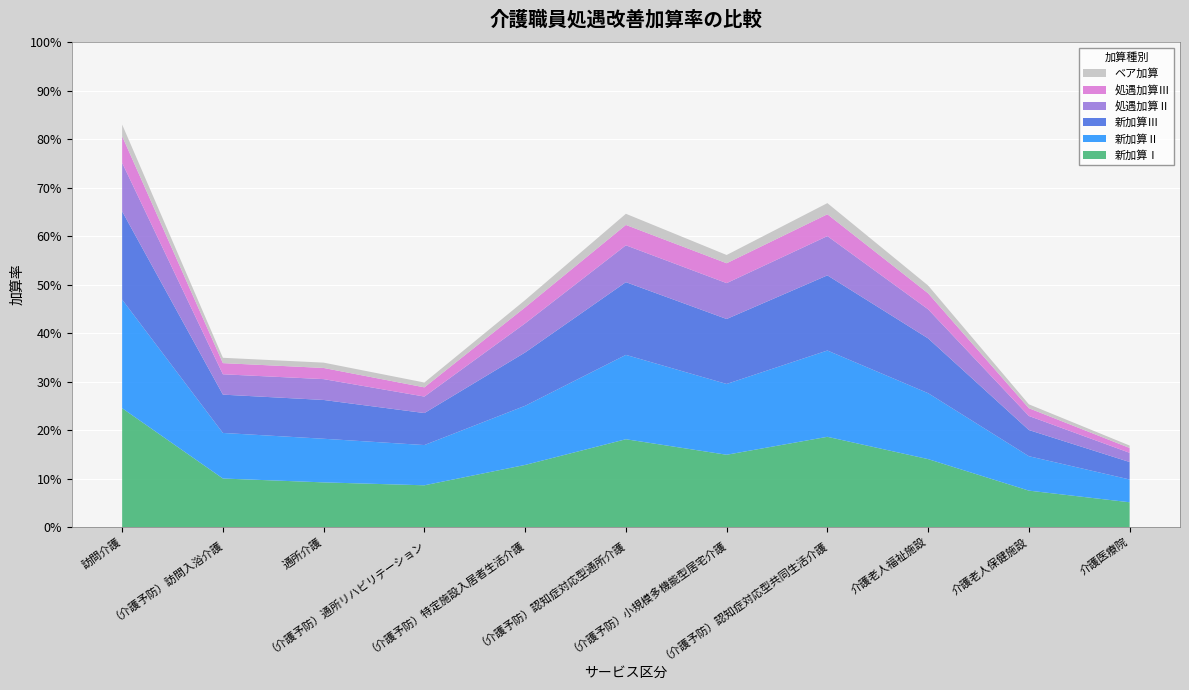

Reading left to right, list all the values displayed in this chart.

新加算Ⅰ: 訪問介護=0.2	（介護予防）訪問入浴介護=0.1	通所介護=0.1	（介護予防）通所リハビリテーション=0.1	（介護予防）特定施設入居者生活介護=0.1	（介護予防）認知症対応型通所介護=0.2	（介護予防）小規模多機能型居宅介護=0.1	（介護予防）認知症対応型共同生活介護=0.2	介護老人福祉施設=0.1	介護老人保健施設=0.1	介護医療院=0.1
新加算Ⅱ: 訪問介護=0.2	（介護予防）訪問入浴介護=0.1	通所介護=0.1	（介護予防）通所リハビリテーション=0.1	（介護予防）特定施設入居者生活介護=0.1	（介護予防）認知症対応型通所介護=0.2	（介護予防）小規模多機能型居宅介護=0.1	（介護予防）認知症対応型共同生活介護=0.2	介護老人福祉施設=0.1	介護老人保健施設=0.1	介護医療院=0.0
新加算Ⅲ: 訪問介護=0.2	（介護予防）訪問入浴介護=0.1	通所介護=0.1	（介護予防）通所リハビリテーション=0.1	（介護予防）特定施設入居者生活介護=0.1	（介護予防）認知症対応型通所介護=0.1	（介護予防）小規模多機能型居宅介護=0.1	（介護予防）認知症対応型共同生活介護=0.2	介護老人福祉施設=0.1	介護老人保健施設=0.1	介護医療院=0.0
処遇加算Ⅱ: 訪問介護=0.1	（介護予防）訪問入浴介護=0.0	通所介護=0.0	（介護予防）通所リハビリテーション=0.0	（介護予防）特定施設入居者生活介護=0.1	（介護予防）認知症対応型通所介護=0.1	（介護予防）小規模多機能型居宅介護=0.1	（介護予防）認知症対応型共同生活介護=0.1	介護老人福祉施設=0.1	介護老人保健施設=0.0	介護医療院=0.0
処遇加算Ⅲ: 訪問介護=0.1	（介護予防）訪問入浴介護=0.0	通所介護=0.0	（介護予防）通所リハビリテーション=0.0	（介護予防）特定施設入居者生活介護=0.0	（介護予防）認知症対応型通所介護=0.0	（介護予防）小規模多機能型居宅介護=0.0	（介護予防）認知症対応型共同生活介護=0.0	介護老人福祉施設=0.0	介護老人保健施設=0.0	介護医療院=0.0
ベア加算: 訪問介護=0.0	（介護予防）訪問入浴介護=0.0	通所介護=0.0	（介護予防）通所リハビリテーション=0.0	（介護予防）特定施設入居者生活介護=0.0	（介護予防）認知症対応型通所介護=0.0	（介護予防）小規模多機能型居宅介護=0.0	（介護予防）認知症対応型共同生活介護=0.0	介護老人福祉施設=0.0	介護老人保健施設=0.0	介護医療院=0.0